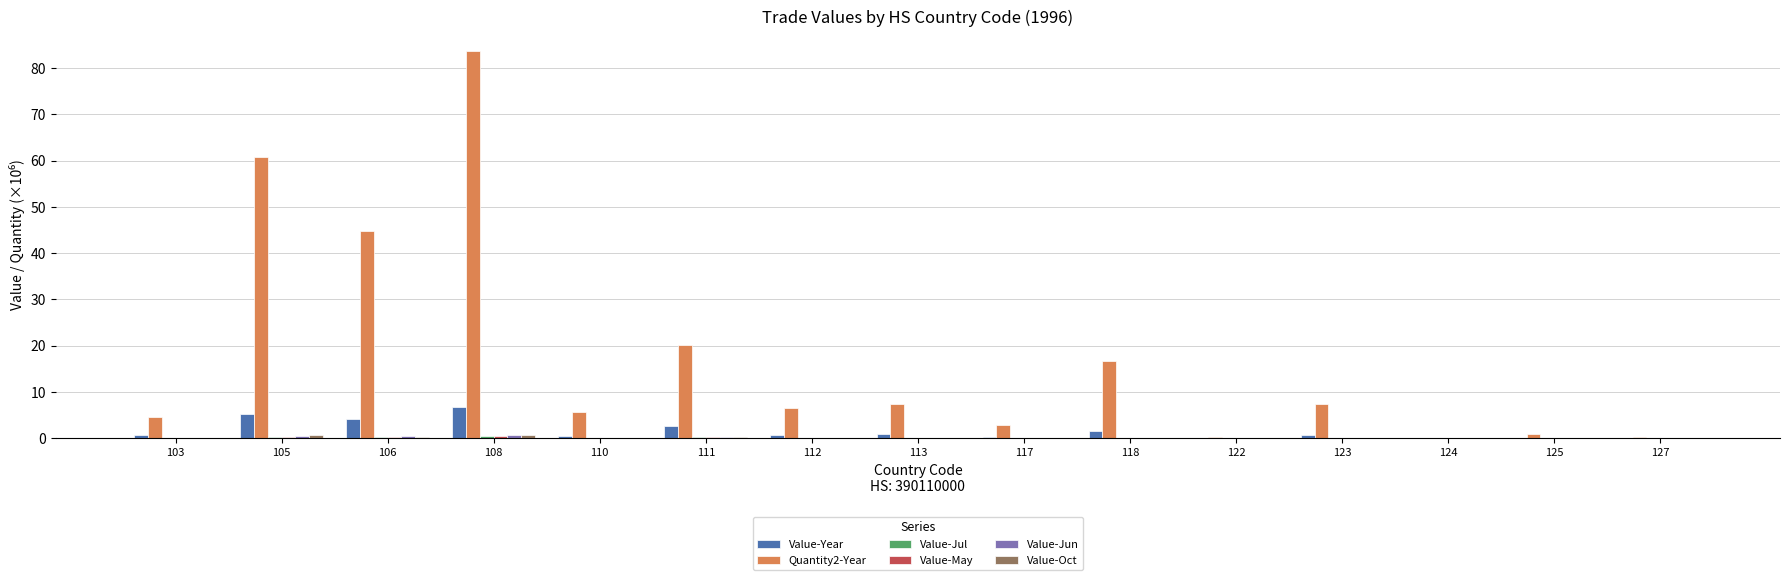

At which category is the sum across all series the highest?

108